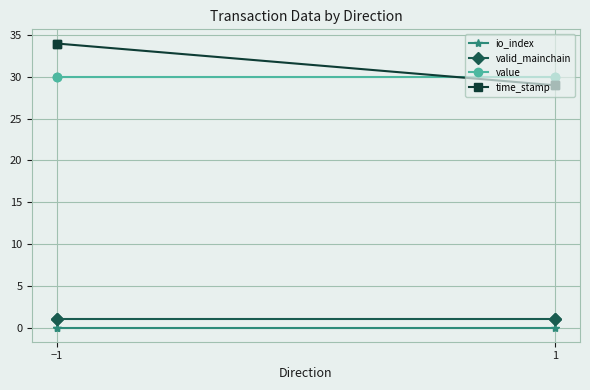

True or false: valid_mainchain and value cross at least once.

False